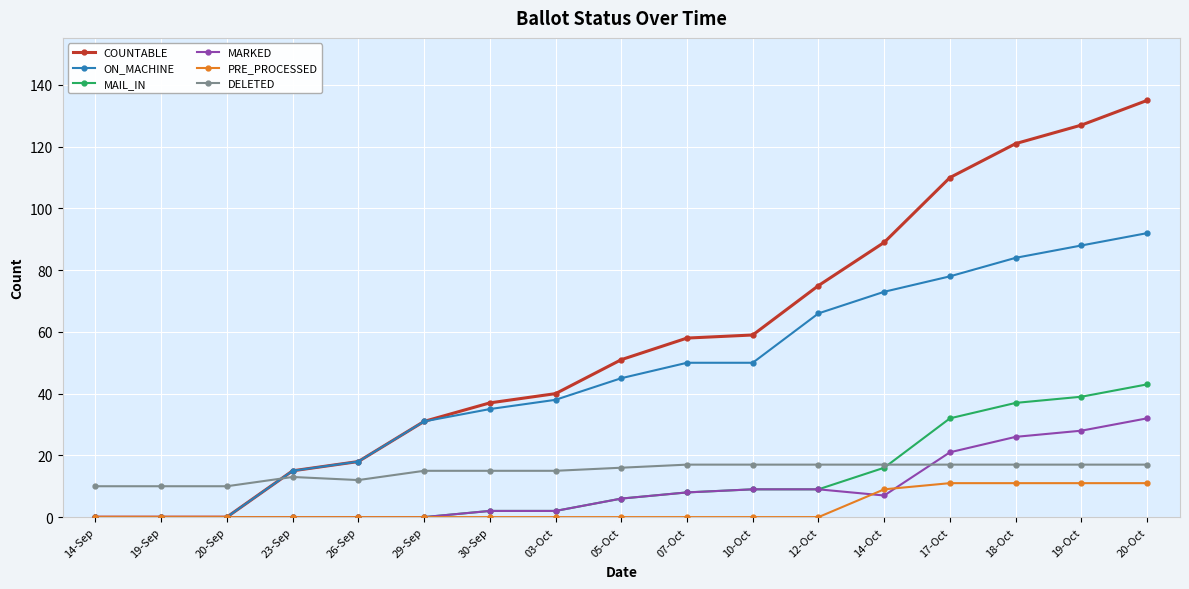

Which category has the highest value across all series?

20-Oct